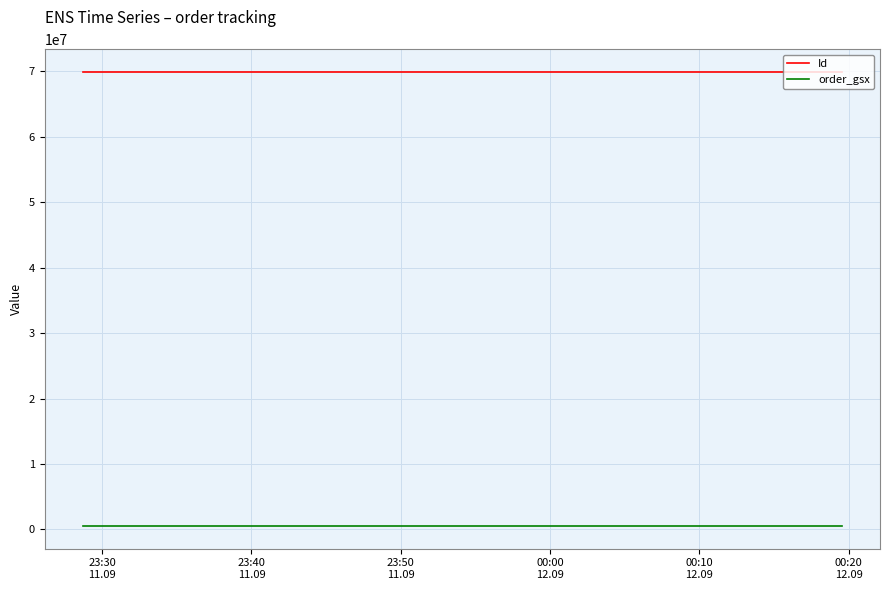

How many series are shown in this chart?

2